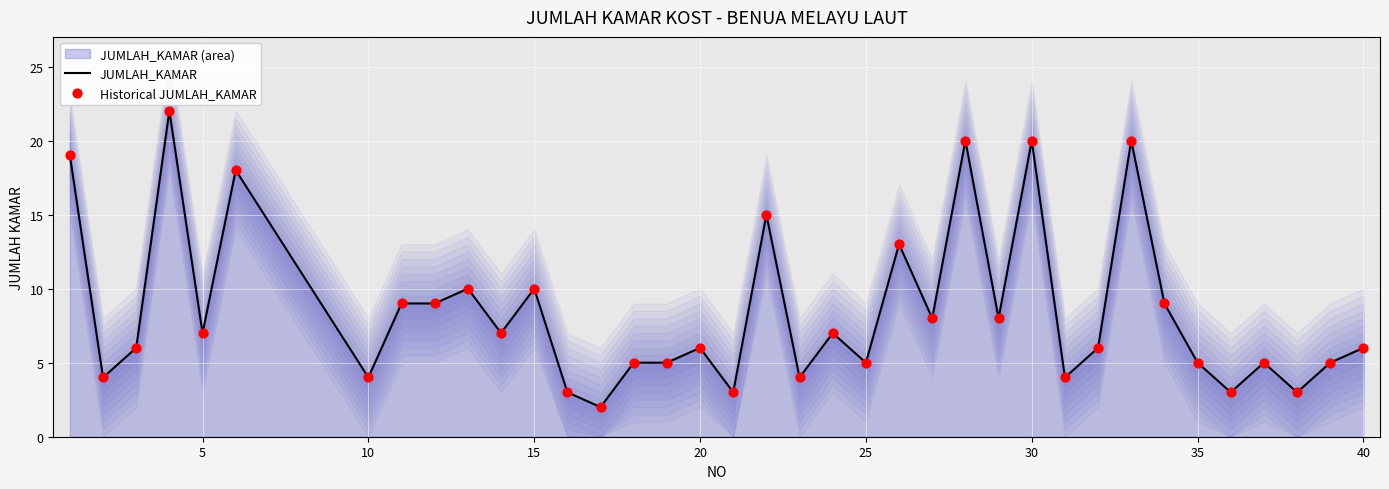

Which series has the largest total across all categories?

JUMLAH_KAMAR